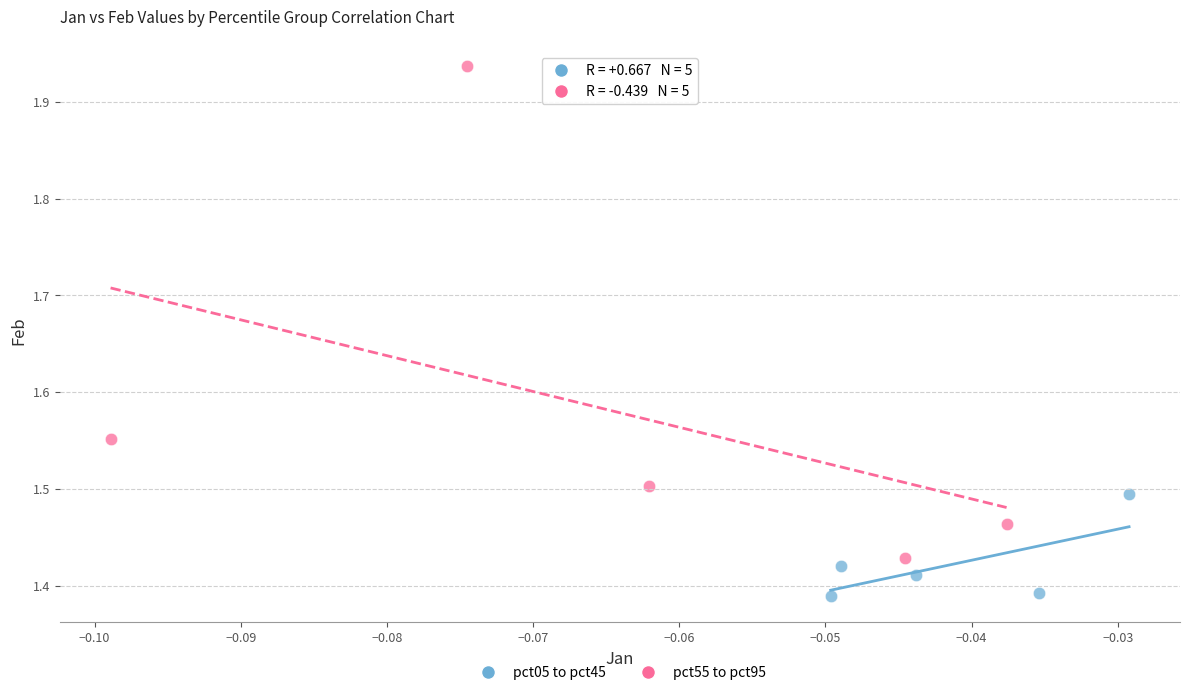

Which series has the widest spread of Y values?

pct55 to pct95